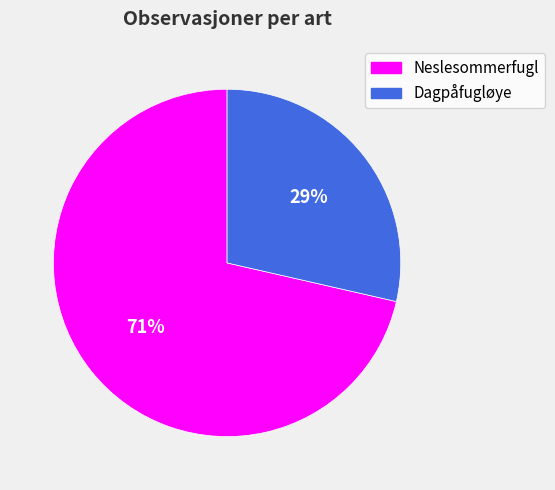

True or false: Dagpåfugløye accounts for 22% of the total.

False